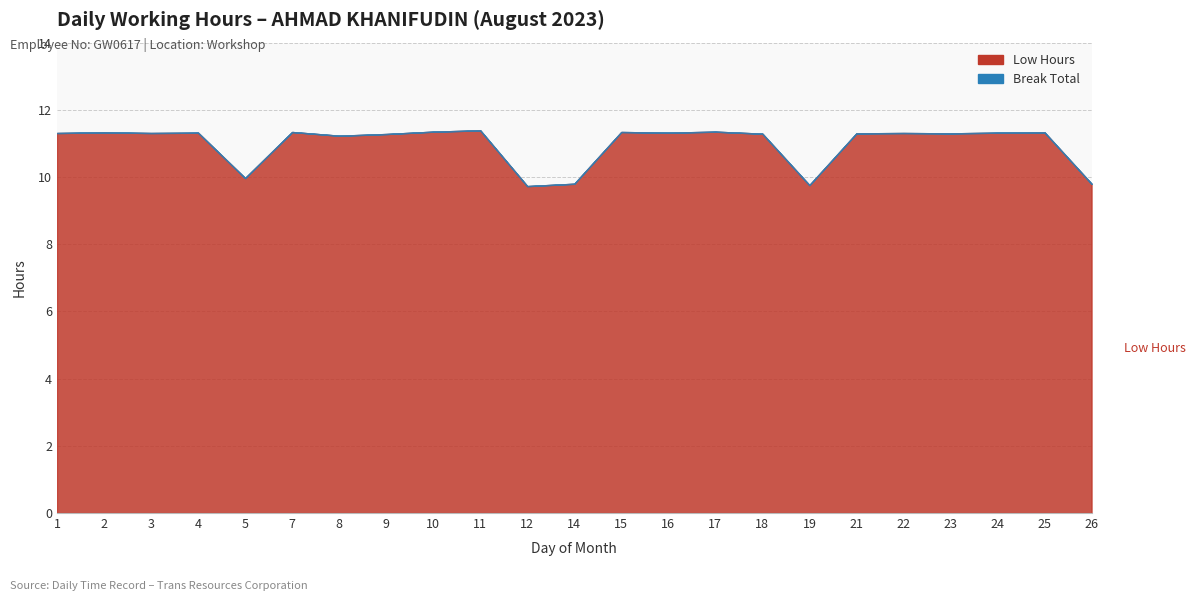

How many lines are shown in the chart?

2